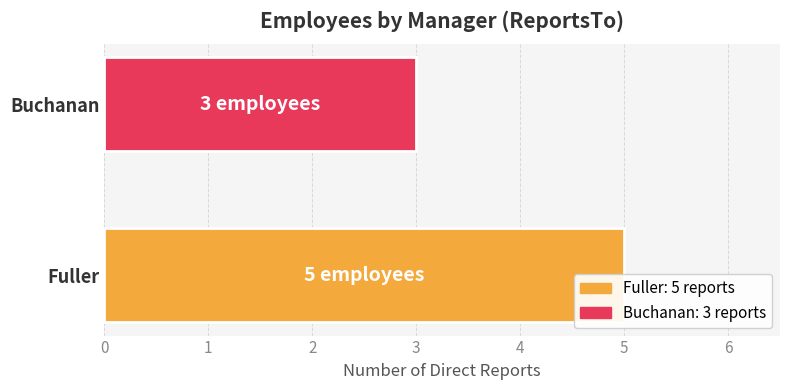

What is the average value?

4